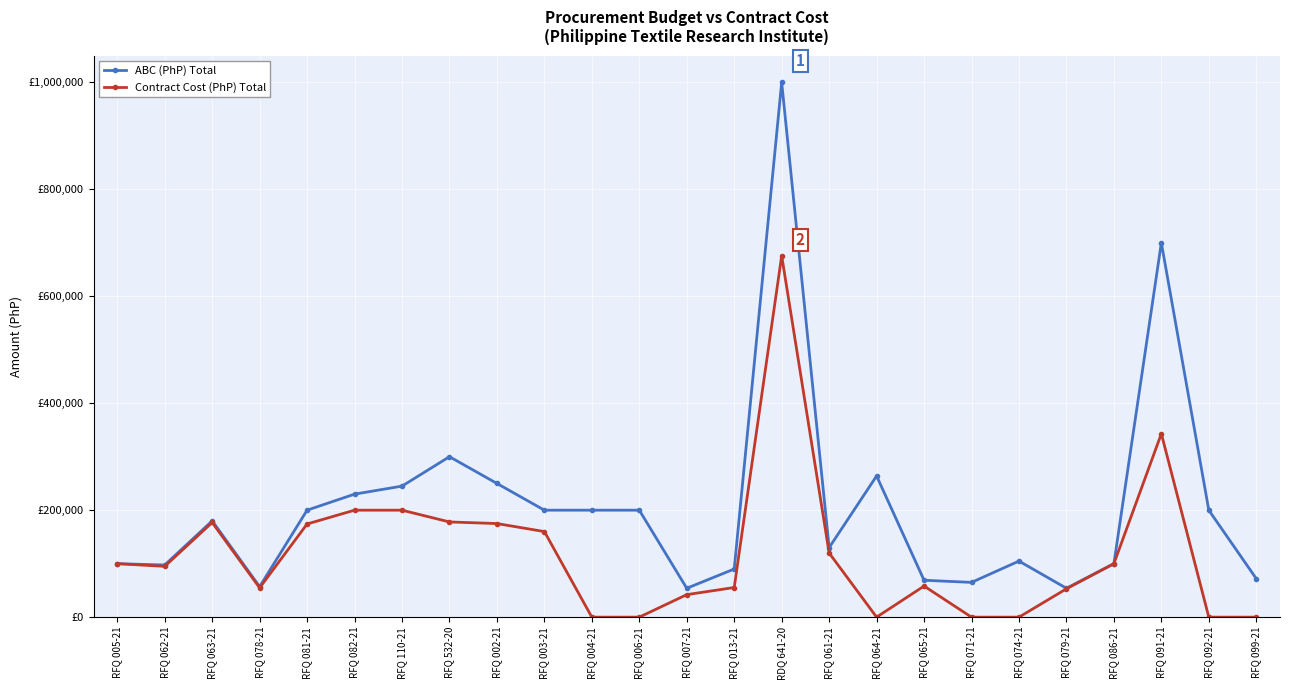

What are all the series names shown in the legend?

ABC (PhP) Total, Contract Cost (PhP) Total